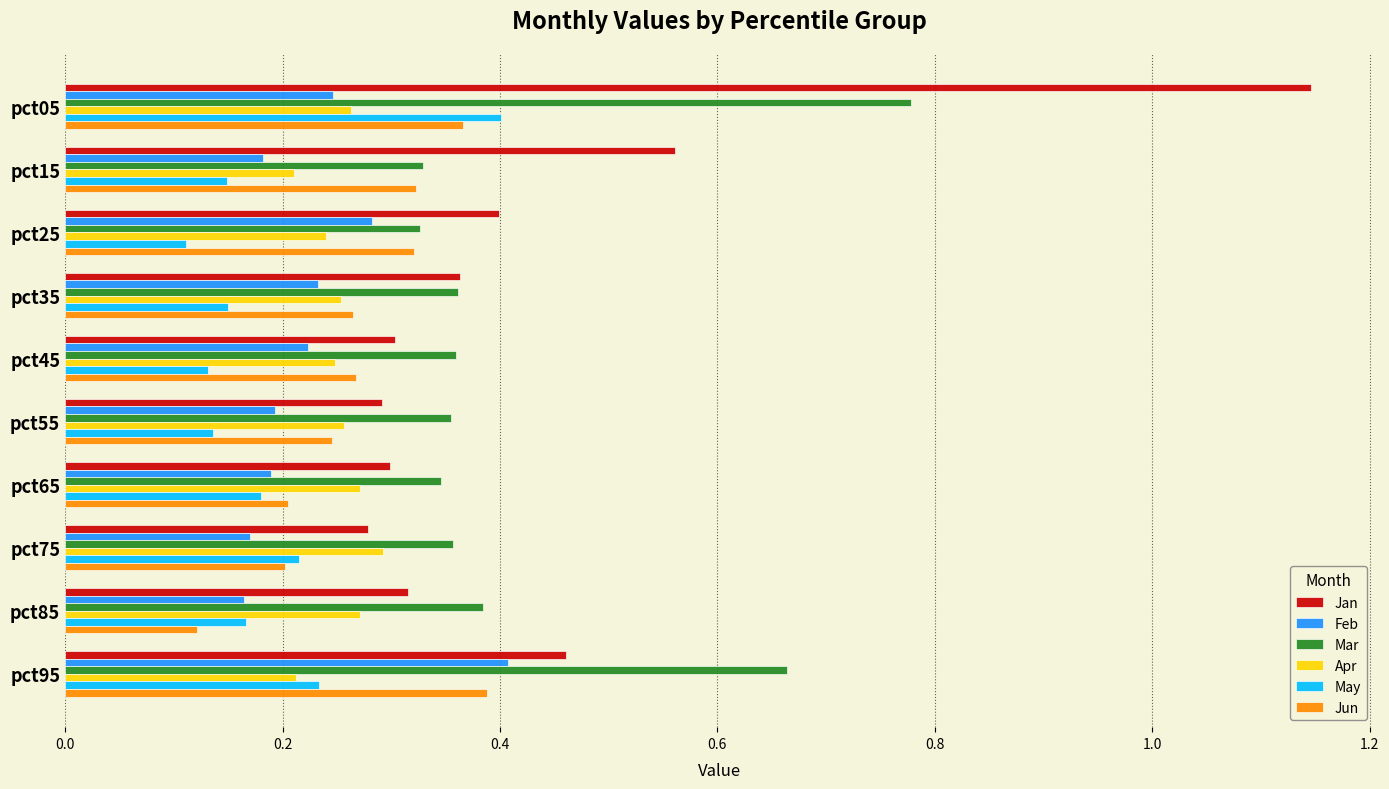

At which category is the sum across all series the highest?

pct05